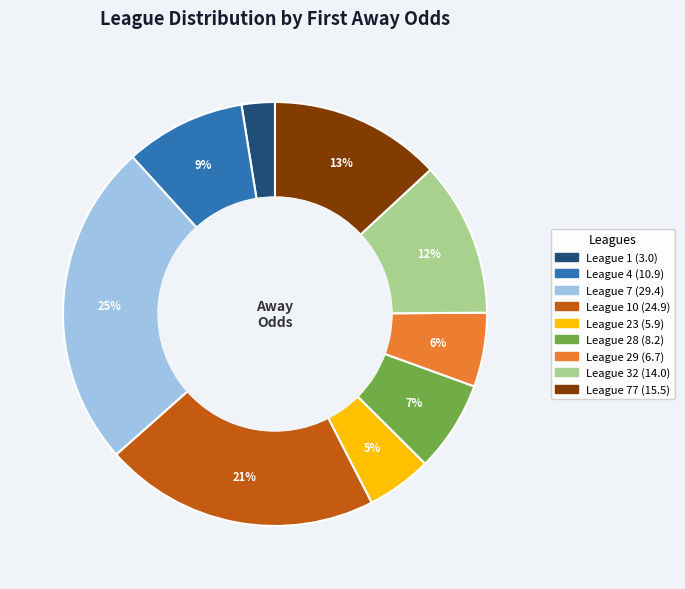

To the nearest percent, what is the difference between the largest and smallest slice percentages?

22%